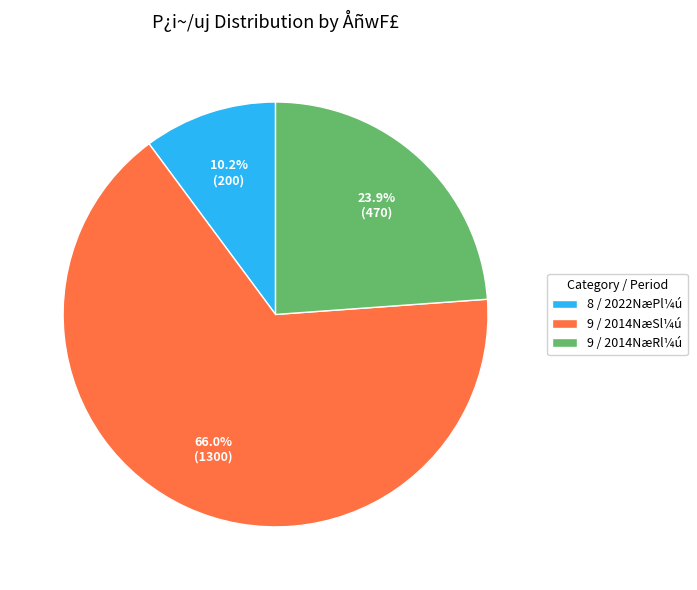

Rank the categories by value from highest to lowest.

9 / 2014NæSl¼ú, 9 / 2014NæRl¼ú, 8 / 2022NæPl¼ú